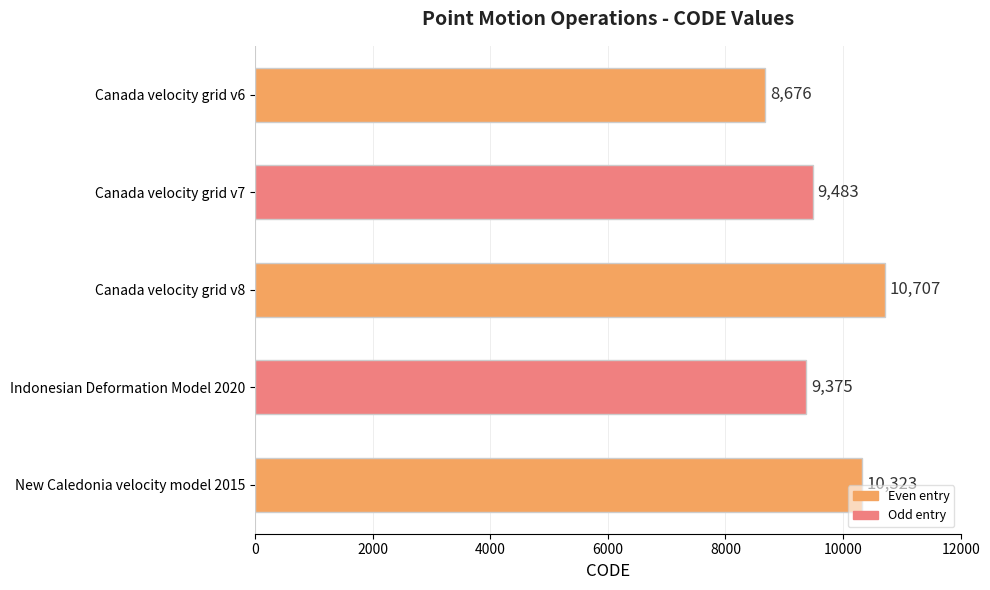

What is the difference between the maximum and minimum values?

2031